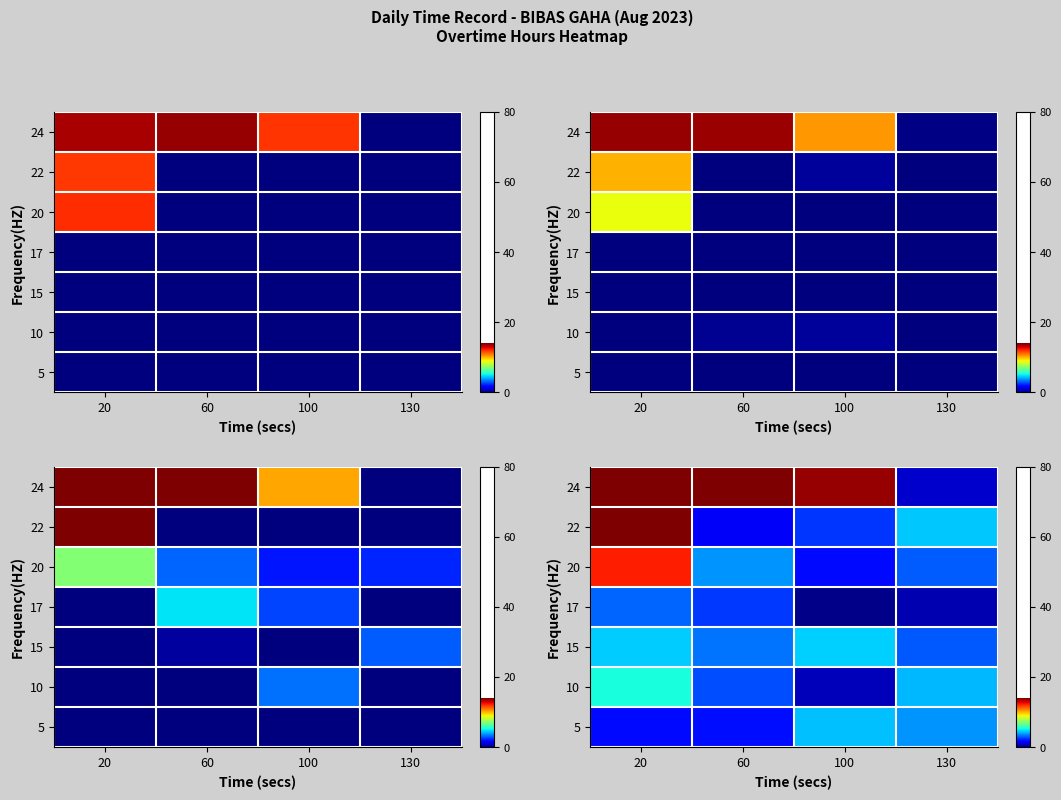

List the series in order of their peak value, highest first.

22, 24, 20, 10, 15, 5, 17